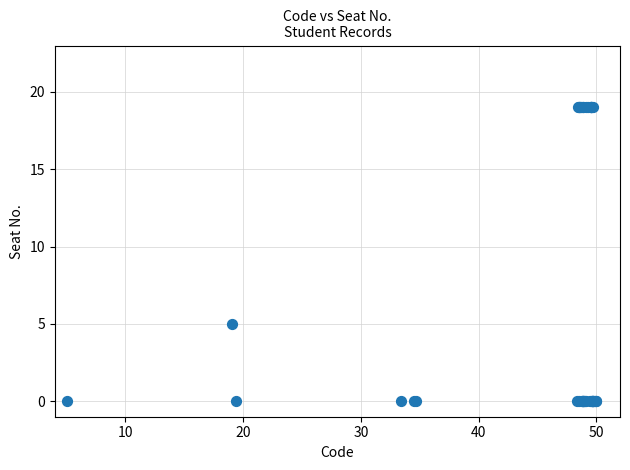

What Y value in the scatter plot is closest to 9?

5